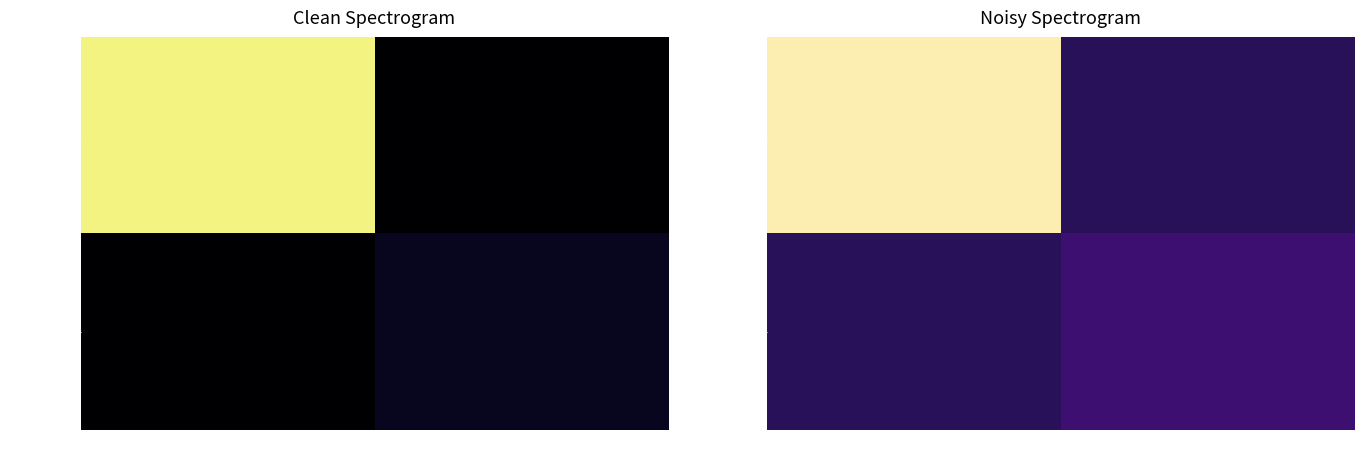

How many categories are shown in the chart?

2